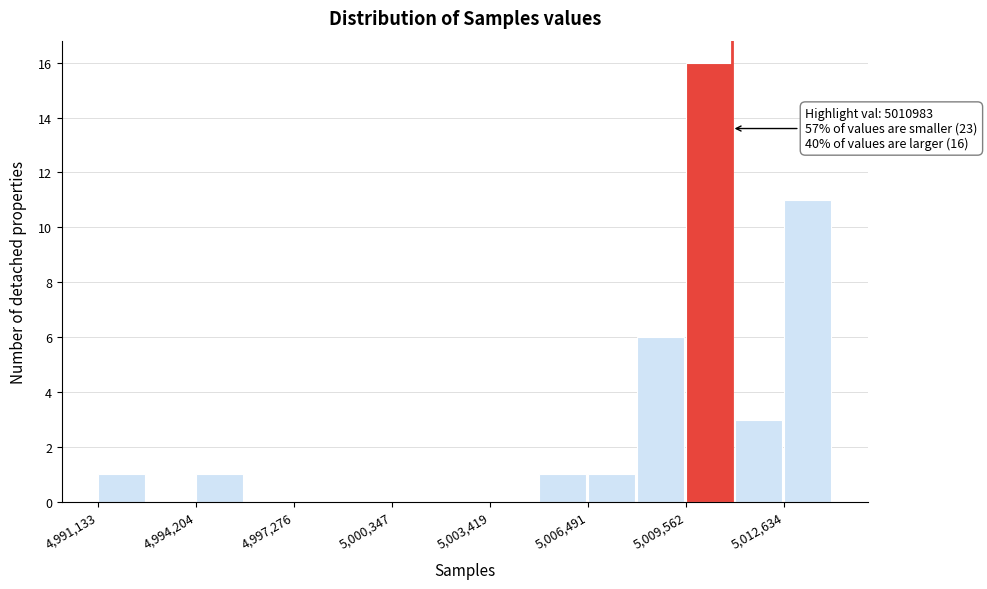

Around what value on the x-axis is the tallest bar? Give the approximate position of its centre, as read against the axis.

5010500